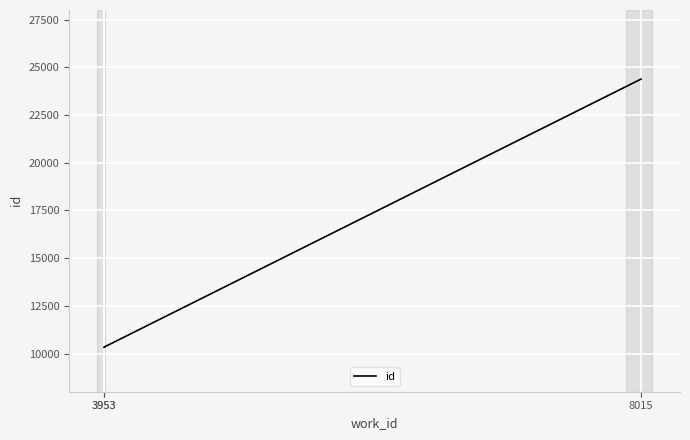

What is the ratio of the value at 8015 to the value at 3953?

2.4